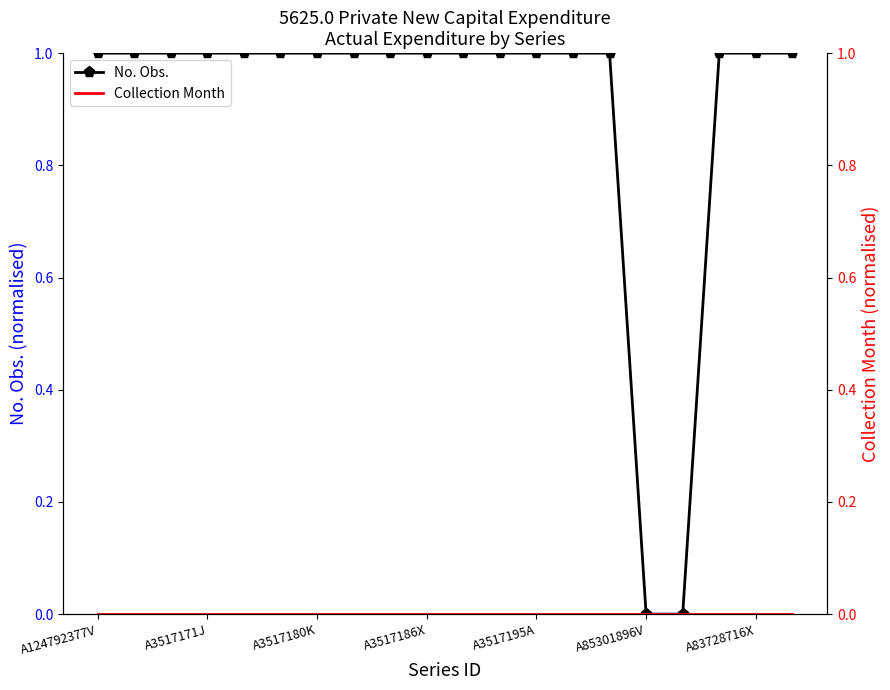

The No. Obs. series shows 1 at A3517186X. True or false?

True